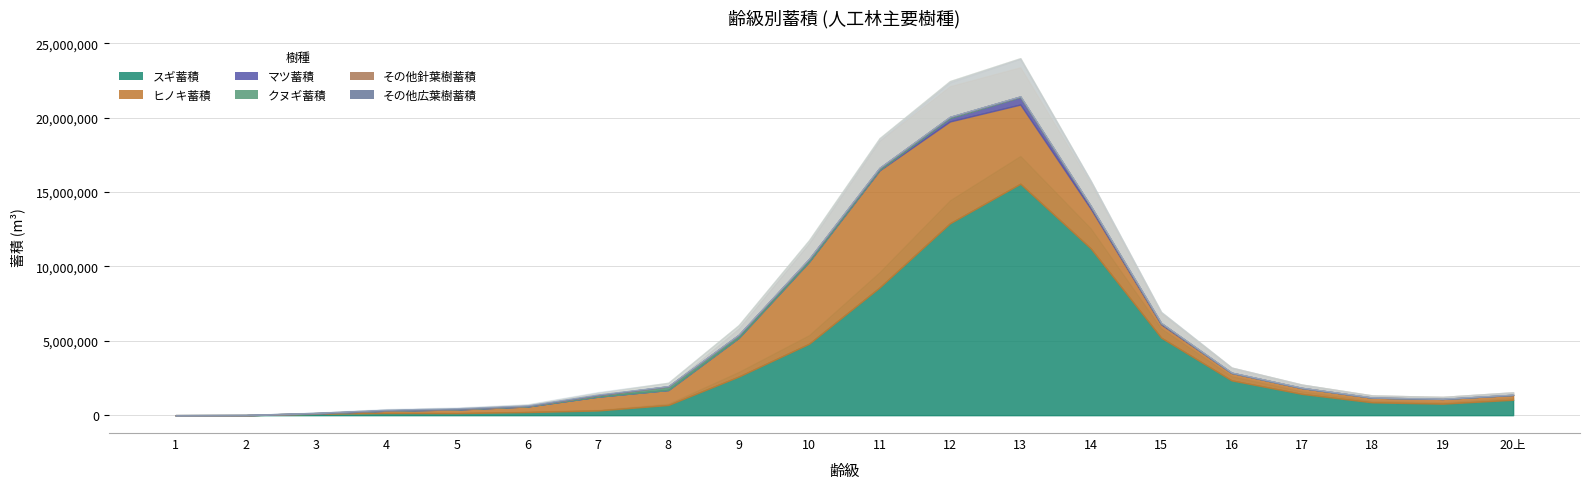

Where does the ヒノキ蓄積 series first go above 502468?

7